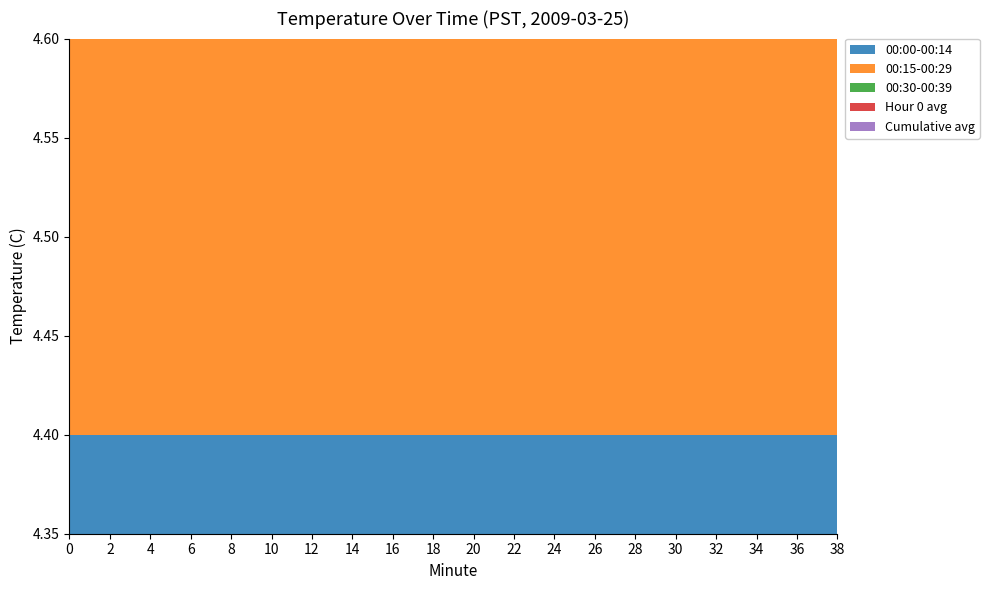

Reading left to right, extract all data points from this chart.

00:00-00:14: 4.4	4.4	4.4	4.4	4.4	4.4	4.4	4.4	4.4	4.4	4.4	4.4	4.4	4.4	4.4	4.4	4.4	4.4	4.4	4.4
00:15-00:29: 4.4	4.4	4.4	4.4	4.4	4.4	4.4	4.4	4.4	4.4	4.4	4.4	4.4	4.4	4.4	4.4	4.4	4.4	4.4	4.4
00:30-00:39: 4.4	4.4	4.4	4.4	4.4	4.4	4.5	4.5	4.5	4.5	4.4	4.4	4.4	4.4	4.4	4.4	4.4	4.4	4.4	4.4
Hour 0 avg: 4.4	4.4	4.4	4.4	4.4	4.4	4.4	4.4	4.4	4.4	4.4	4.4	4.4	4.4	4.4	4.4	4.4	4.4	4.4	4.4
Cumulative avg: 4.4	4.4	4.4	4.4	4.4	4.4	4.4	4.4	4.4	4.4	4.4	4.4	4.4	4.4	4.4	4.4	4.4	4.4	4.4	4.4